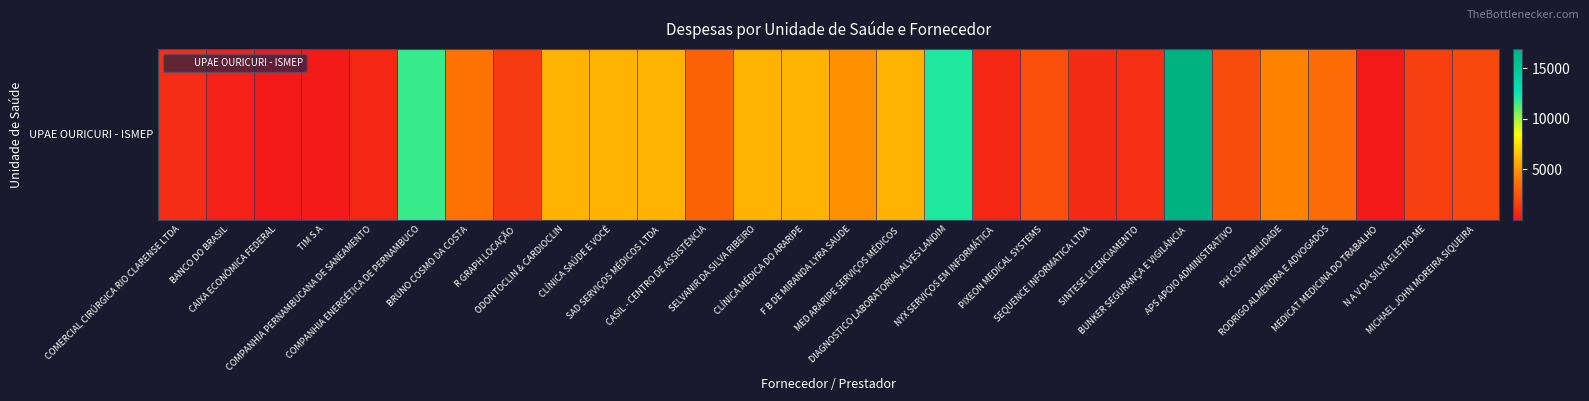

What is the sum of the values at CAIXA ECONÔMICA FEDERAL and PIXEON MEDICAL SYSTEMS?

2357.5